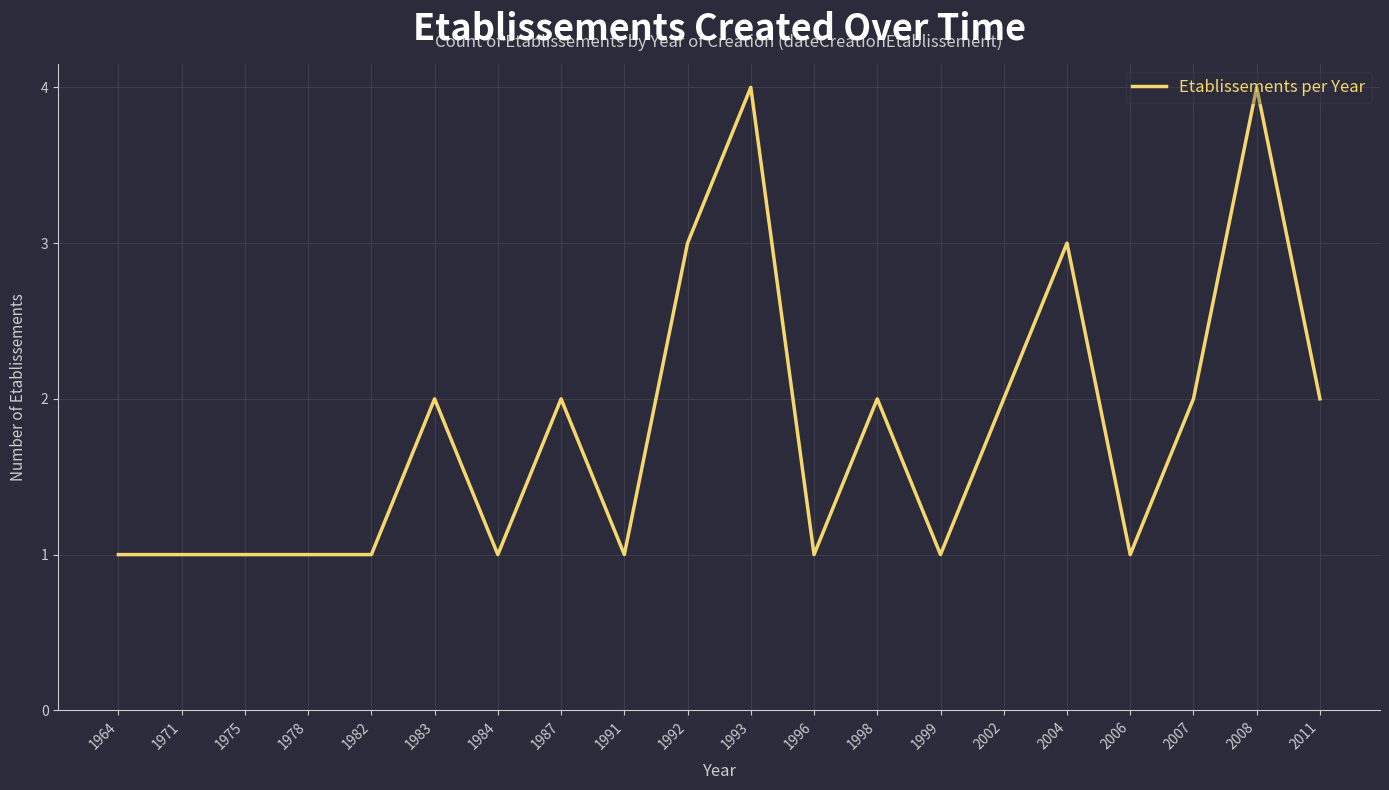

What is the difference between the second highest and minimum values?

3